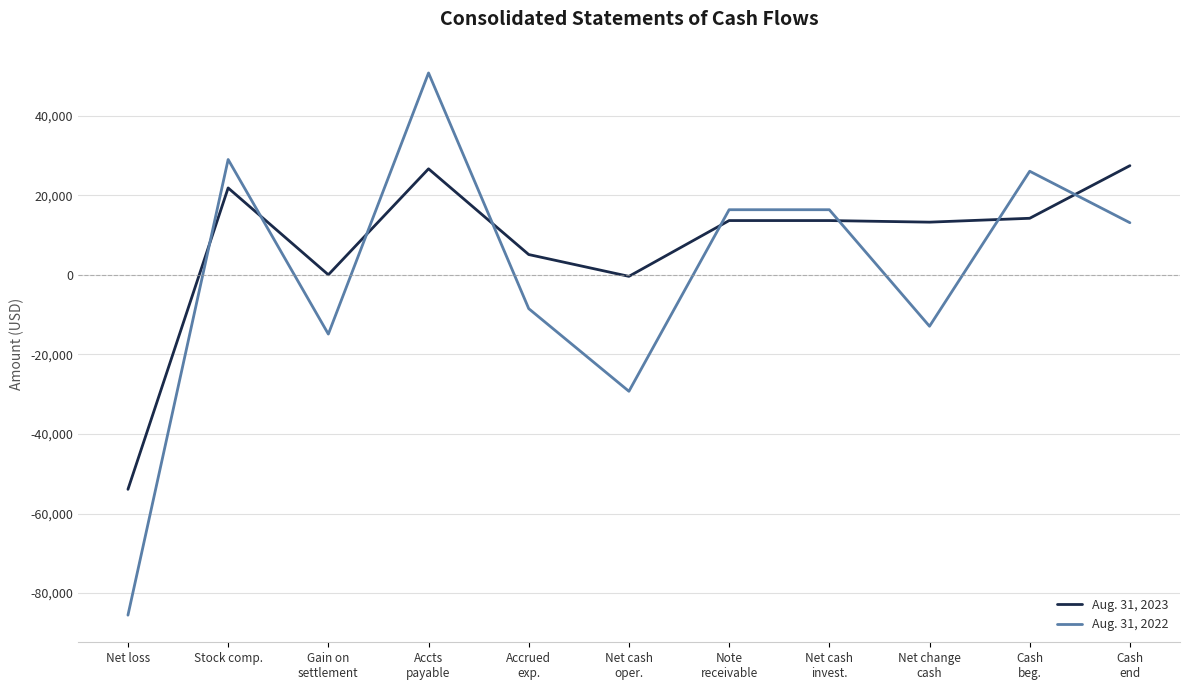

What is the difference between the maximum and second lowest values in the Aug. 31, 2022 series?

79990